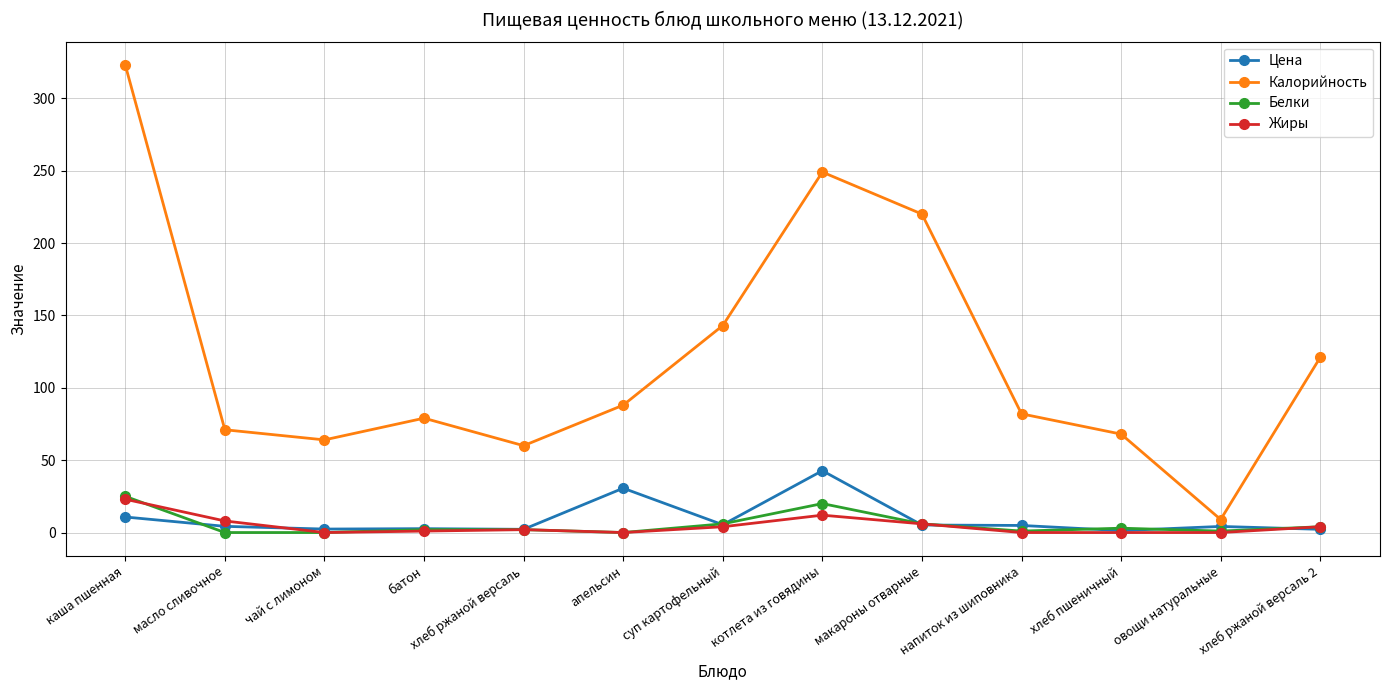

What is the difference between the highest and lowest values at котлета из говядины?

237.0